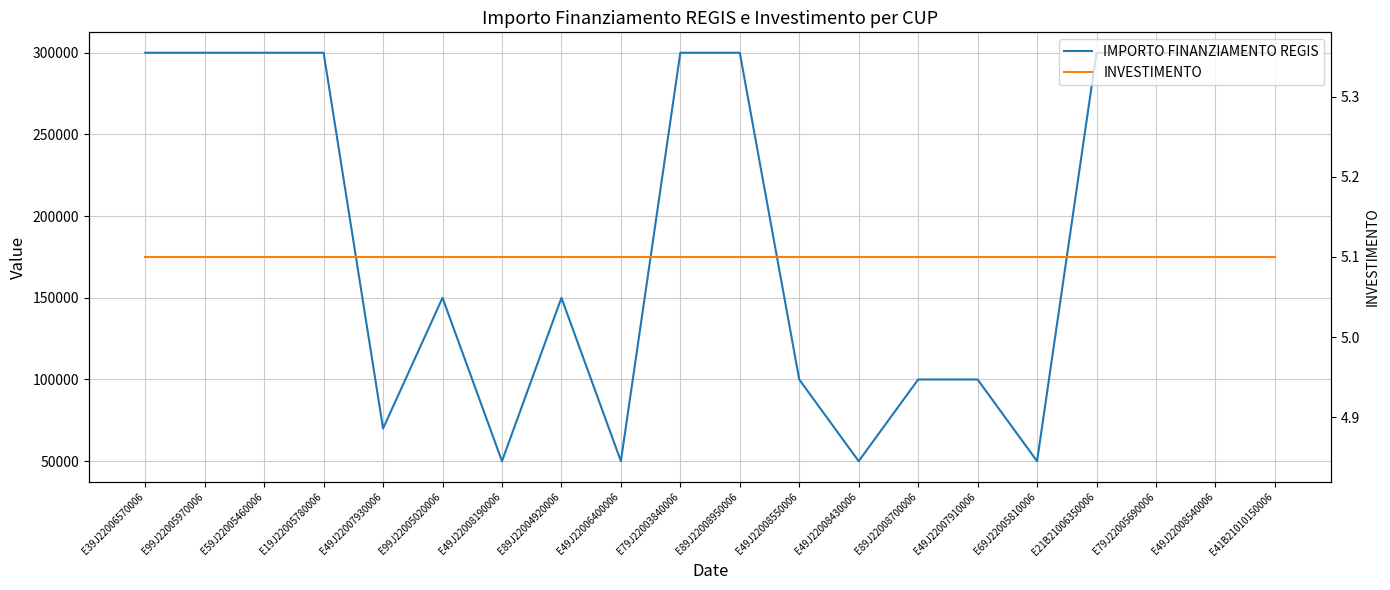

True or false: IMPORTO FINANZIAMENTO REGIS and INVESTIMENTO cross at least once.

False